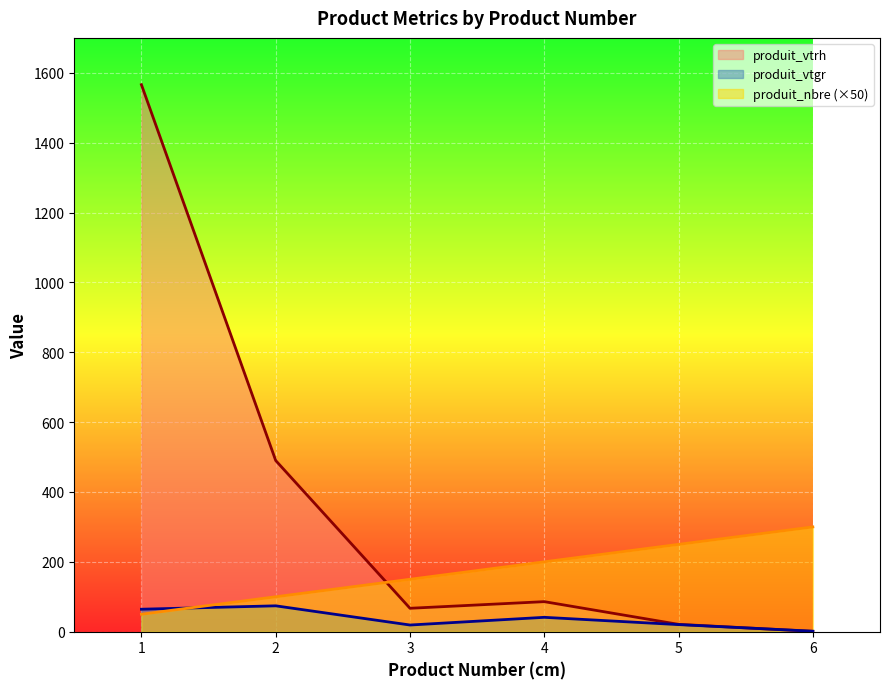

What are all the series names shown in the legend?

produit_vtrh, produit_vtgr, produit_nbre (×50)